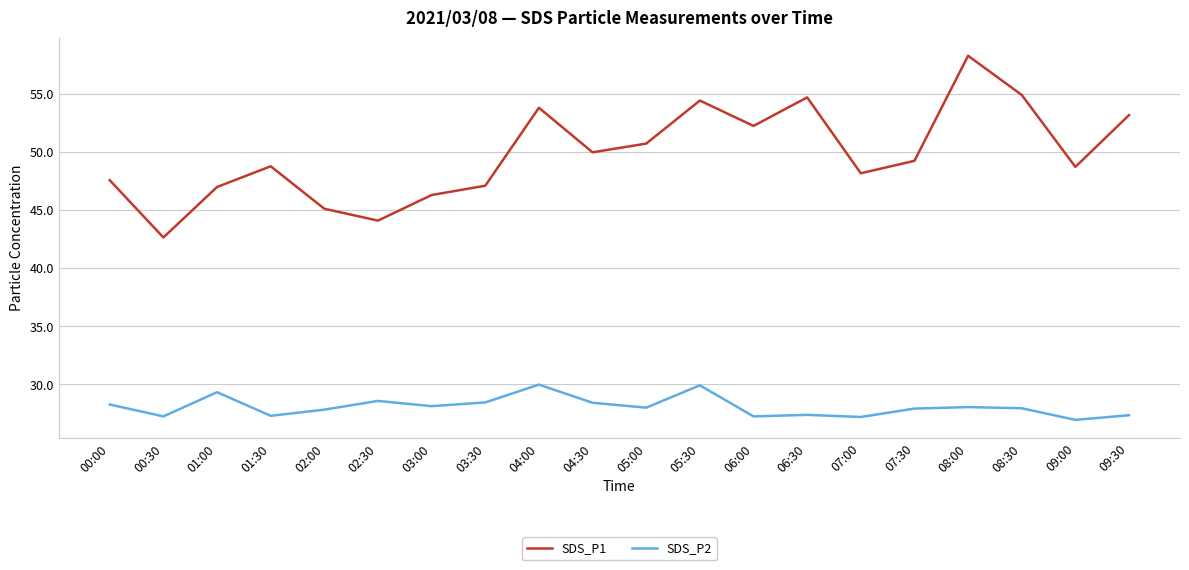

At 08:30, list the series in order from largest to smallest.

SDS_P1, SDS_P2